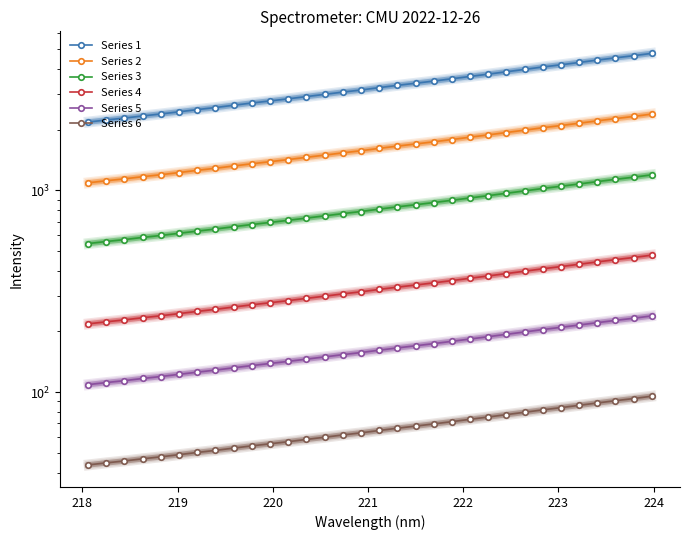

True or false: Series 1 and Series 4 cross at least once.

False